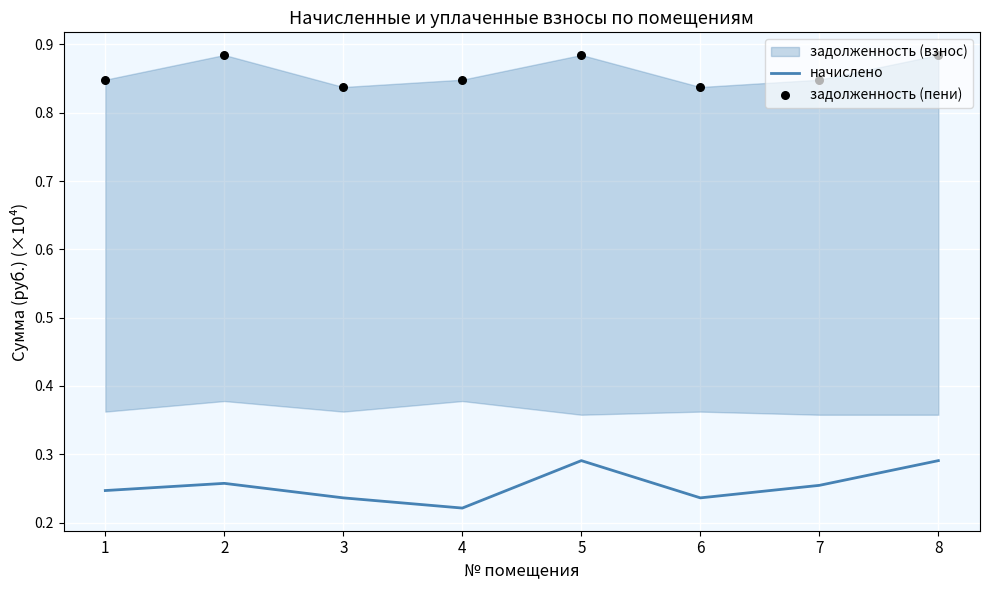

Which series reaches the minimum Y coordinate?

начислено